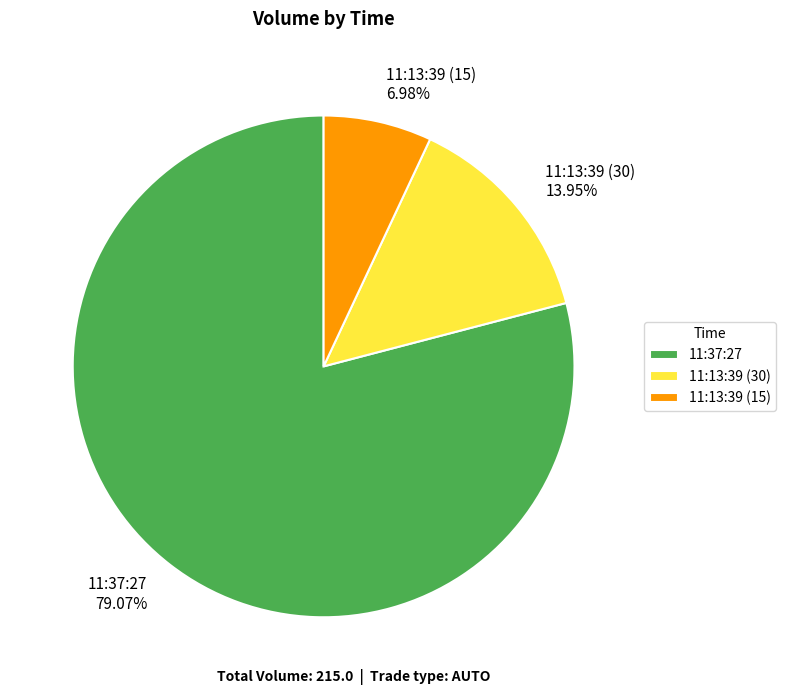

Is 11:13:39 (30) the majority of the pie?

No